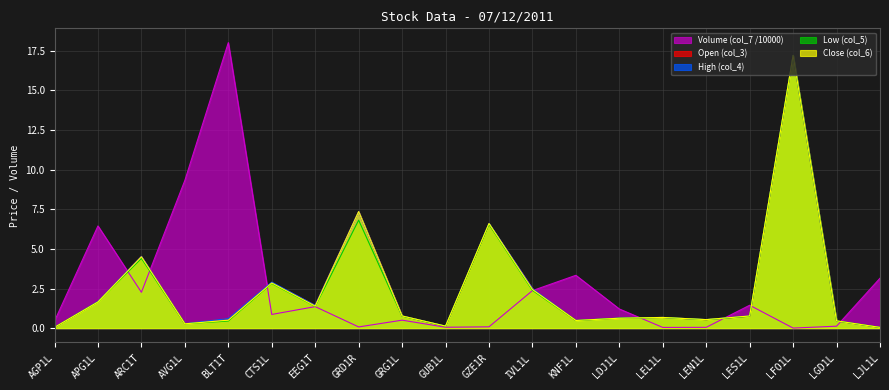

At which category does the chart reach its peak across all series?

BLT1T